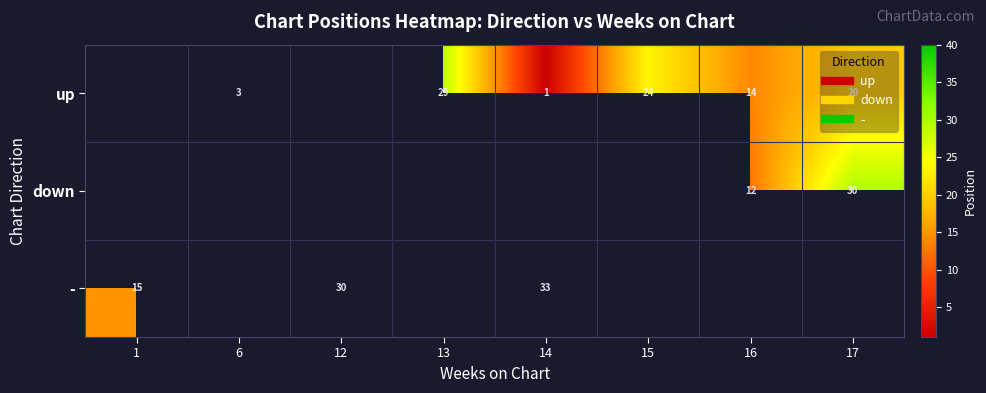

Count the up values in the range 3 to 23.

3